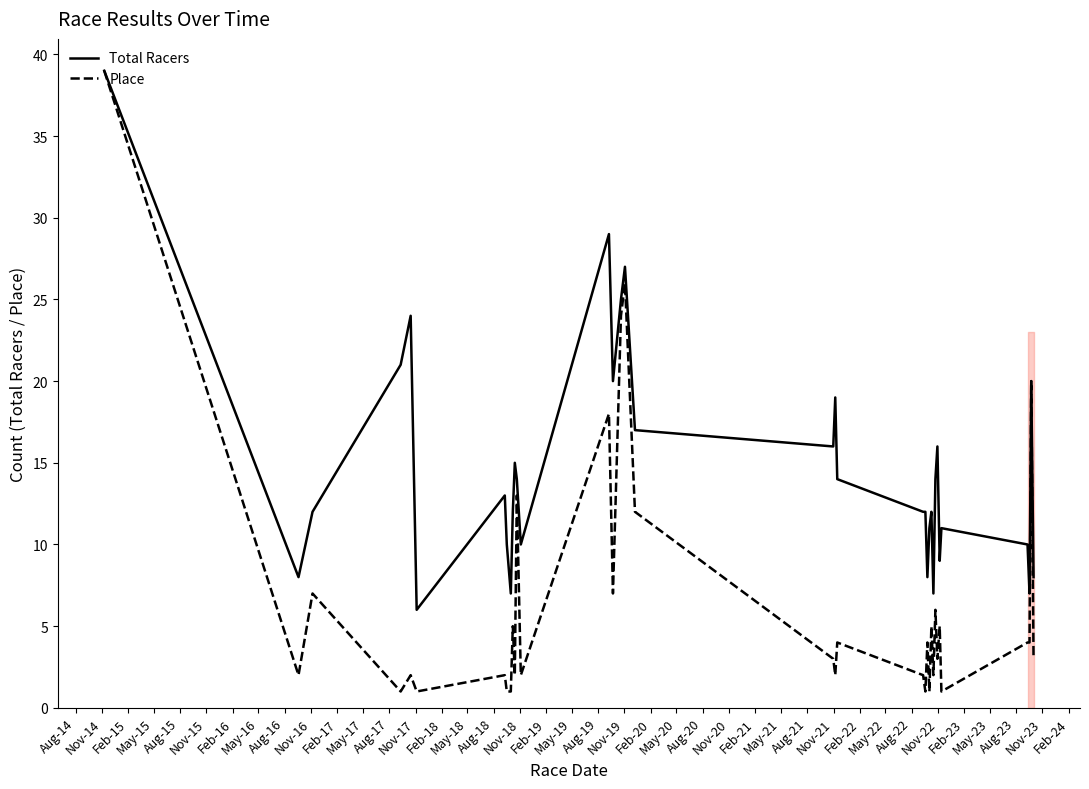

Count the number of categories in the chart.

35